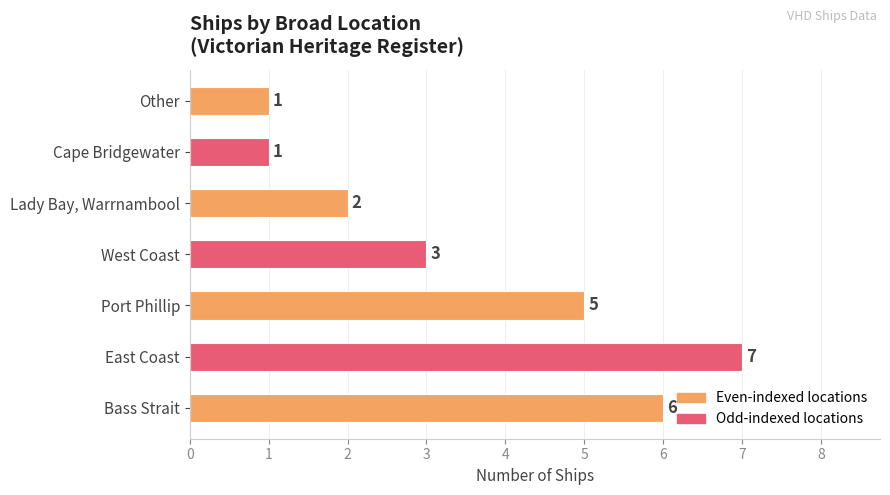

Which has a higher value, Cape Bridgewater or West Coast?

West Coast